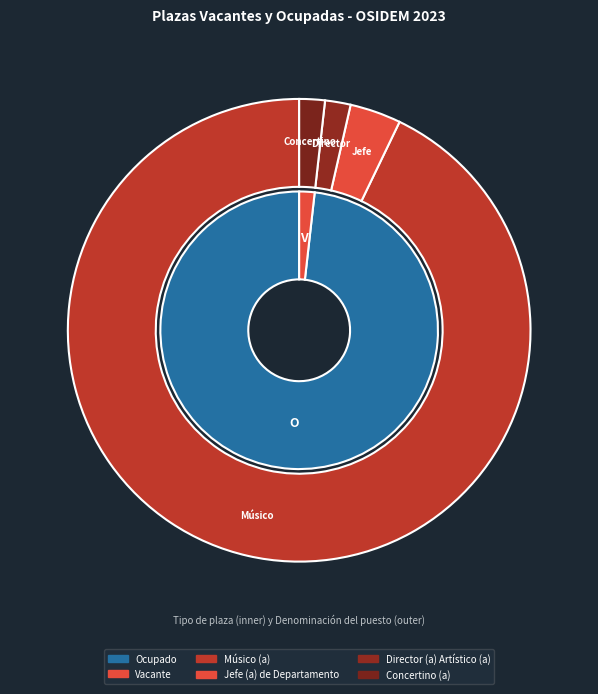

True or false: Jefe (a) de Departamento accounts for 1% of the total.

False